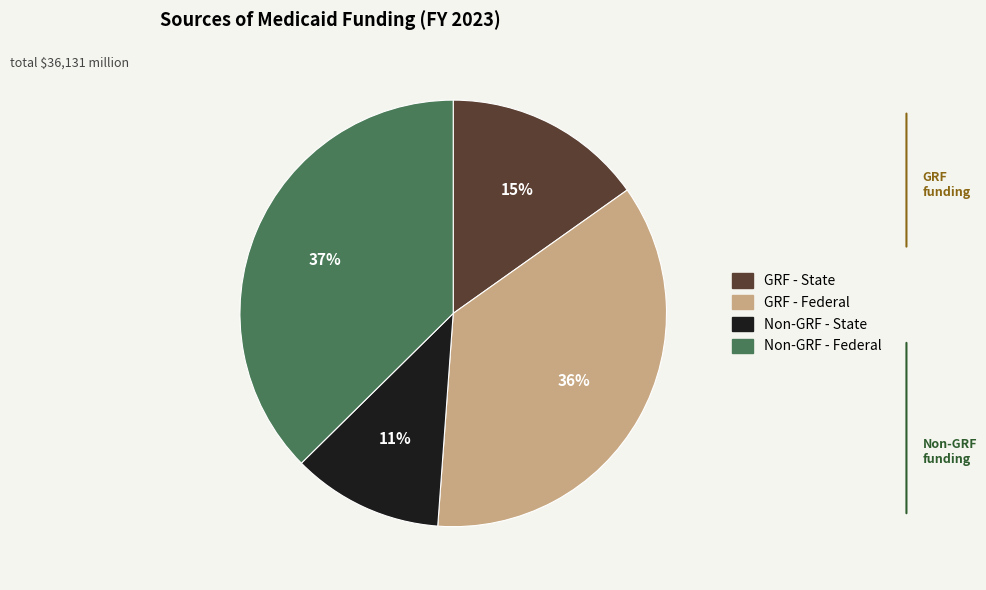

Is it true that Non-GRF - State is 11% of the pie?

True